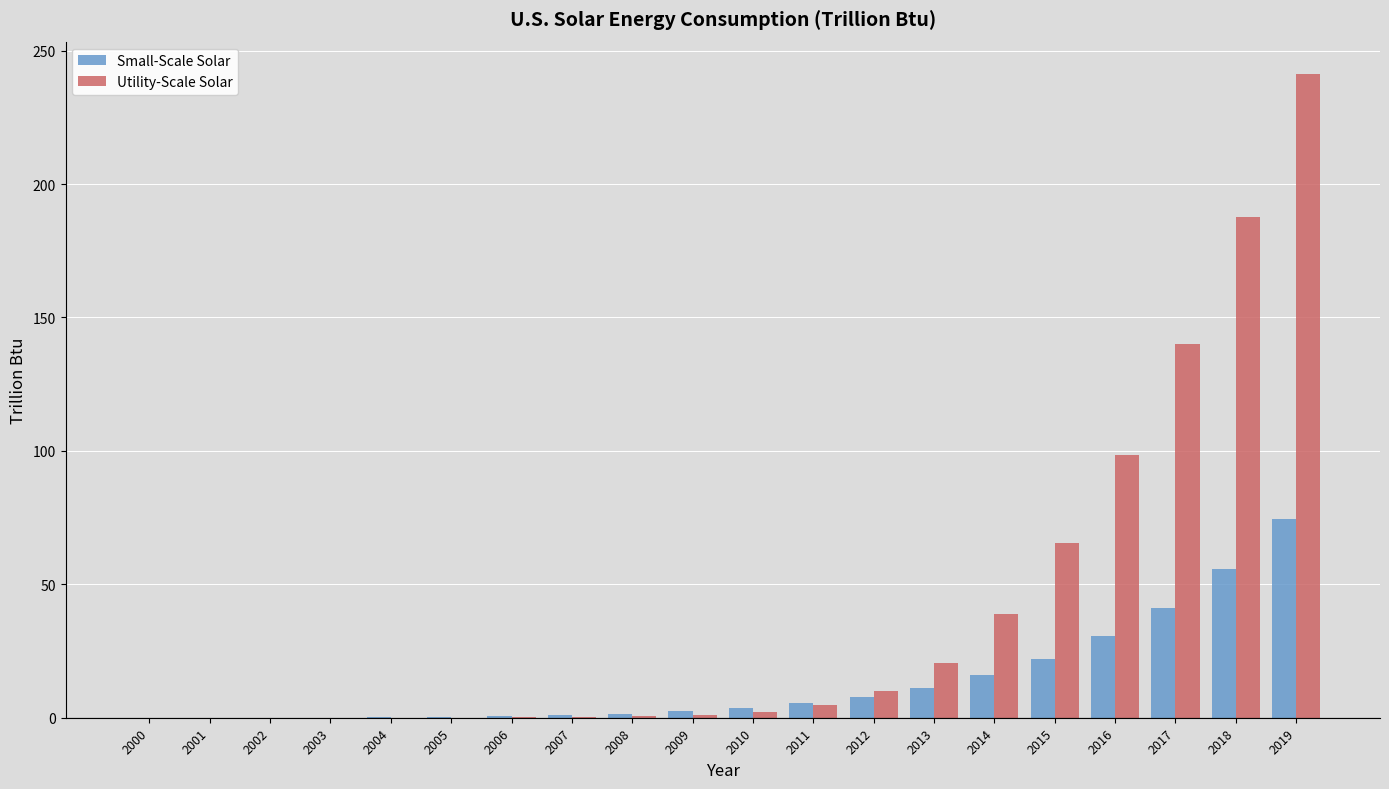

At which category does the chart reach its peak across all series?

2019